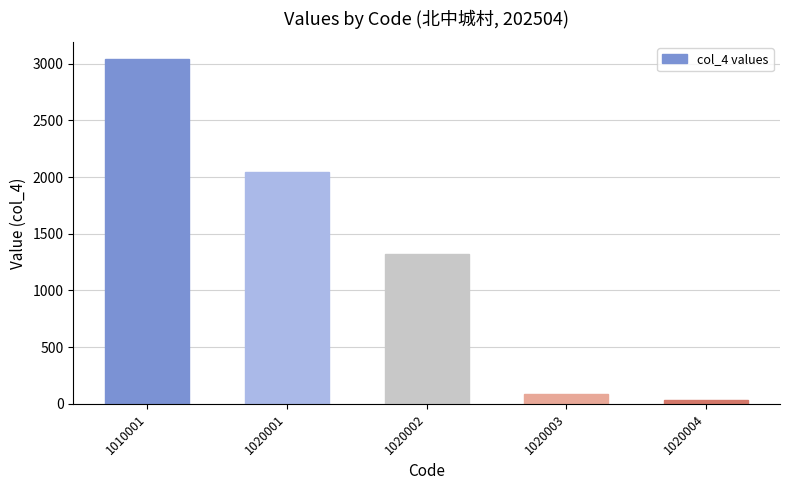

Reading left to right, list all the values displayed in this chart.

3040	2046	1323	90	37